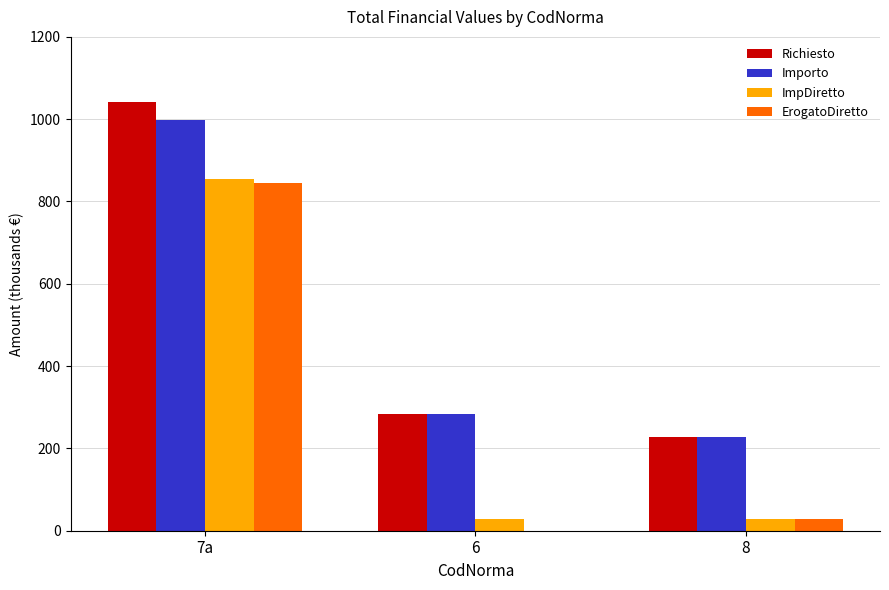

Which series has the largest total across all categories?

Richiesto